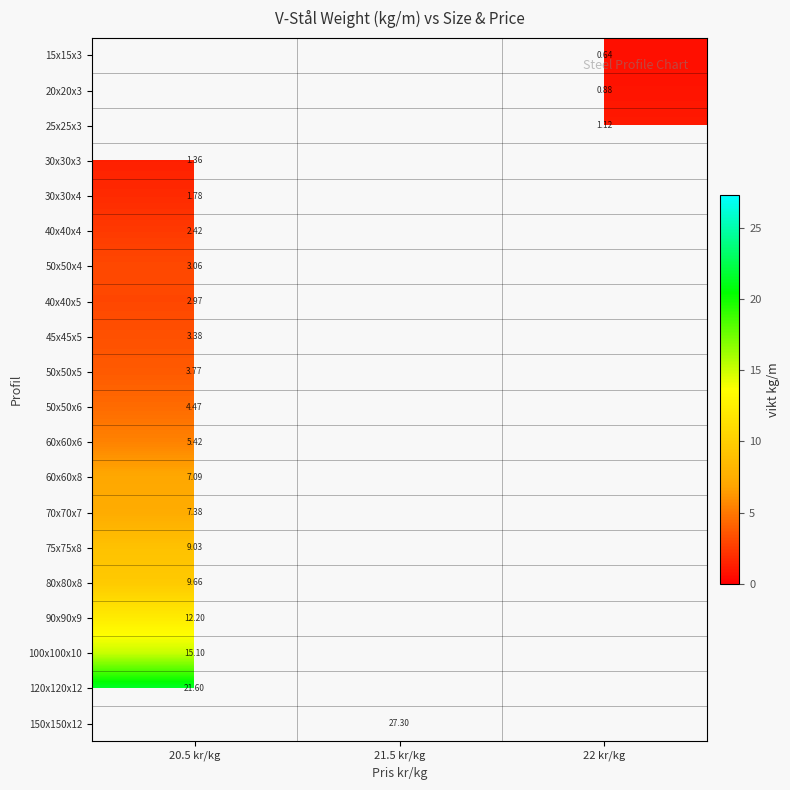

Which label corresponds to the largest value in the chart?

21.5 kr/kg